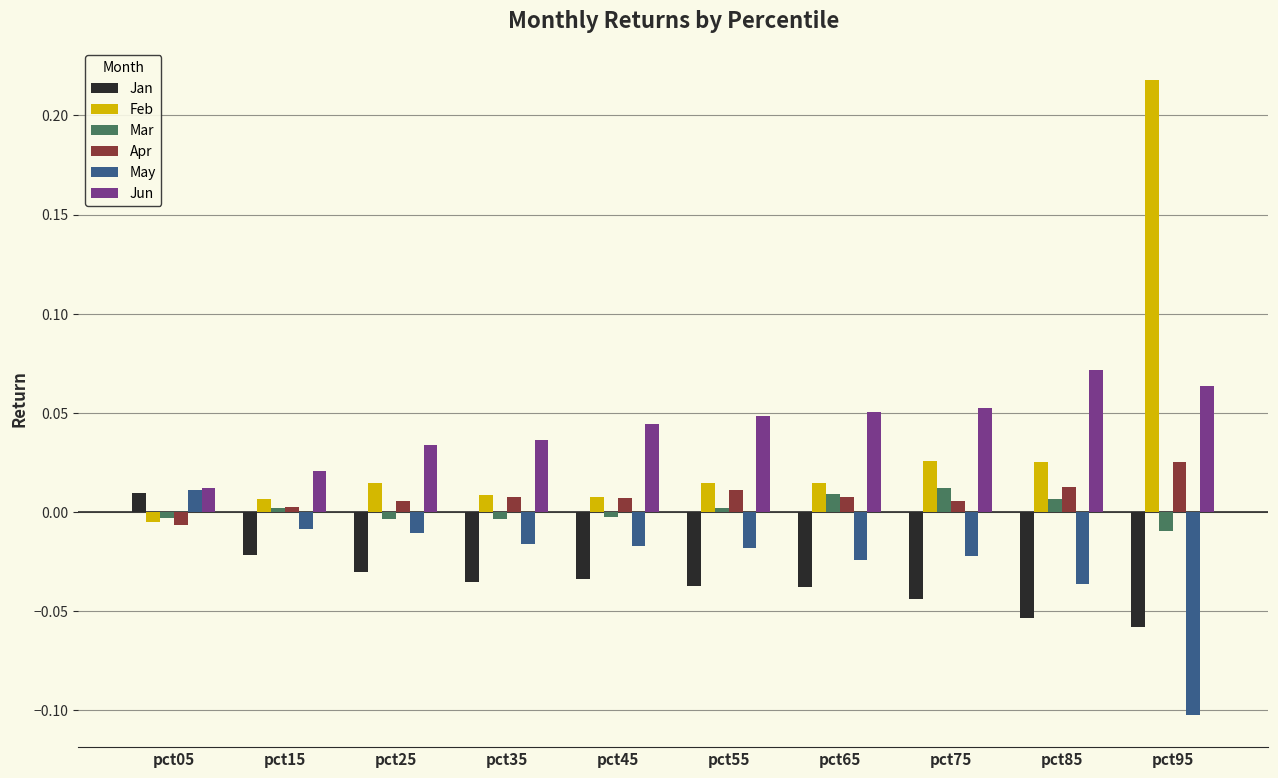

At which label does Jun reach its minimum?

pct05